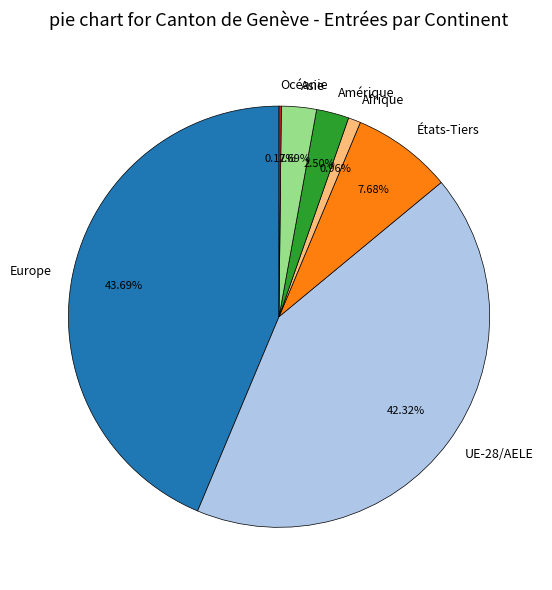

Is it true that Afrique is 7% of the pie?

False